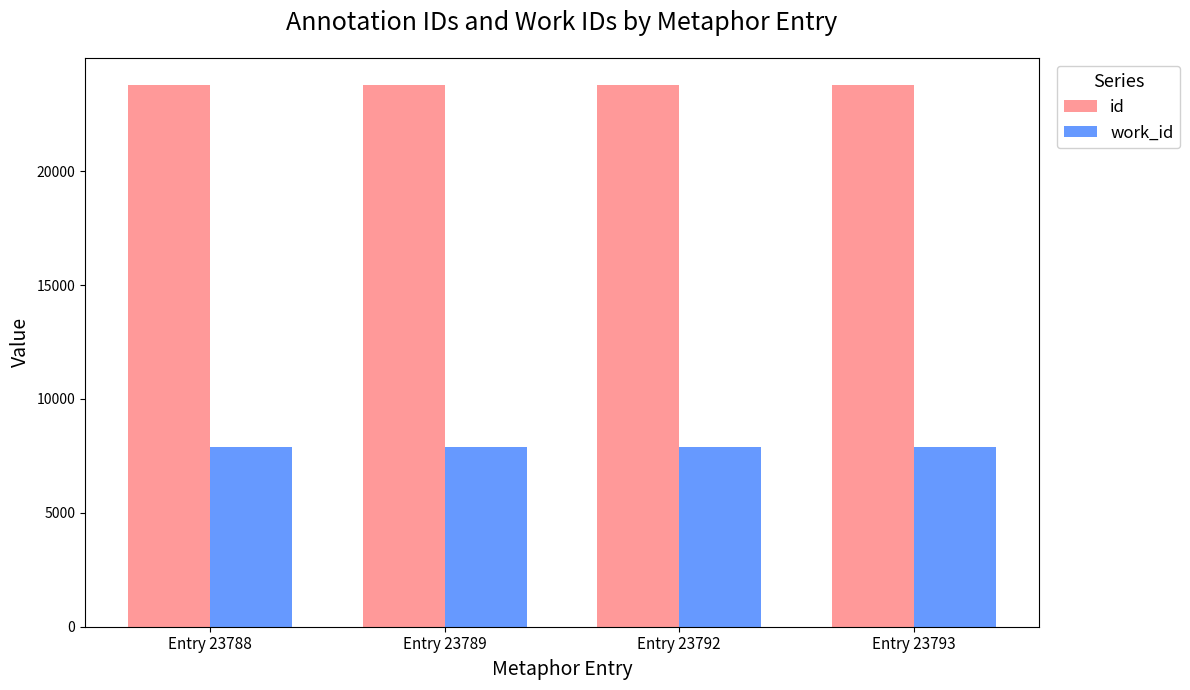

What is the value of the id bar at the 1st from the left?

23788